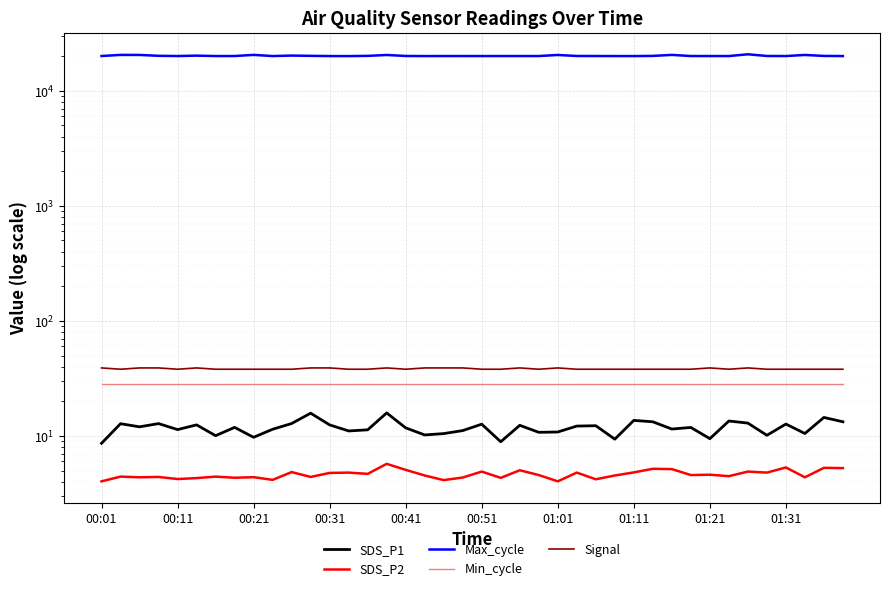

Where is Signal nearest to the value 38?

00:11